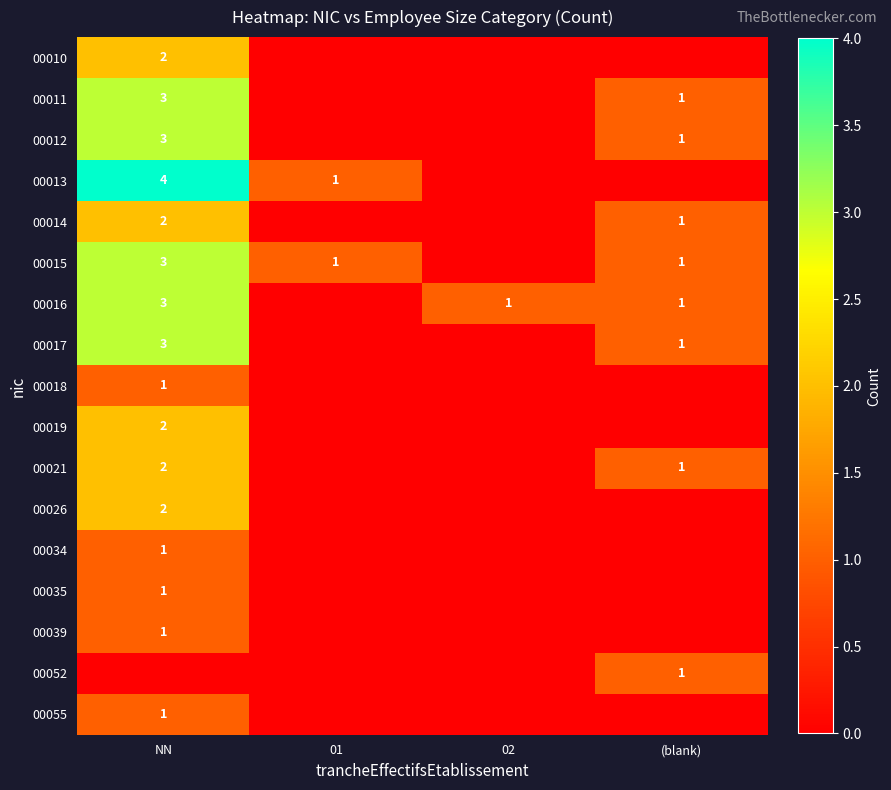

The value of 00021 at (blank) is 0. True or false?

False